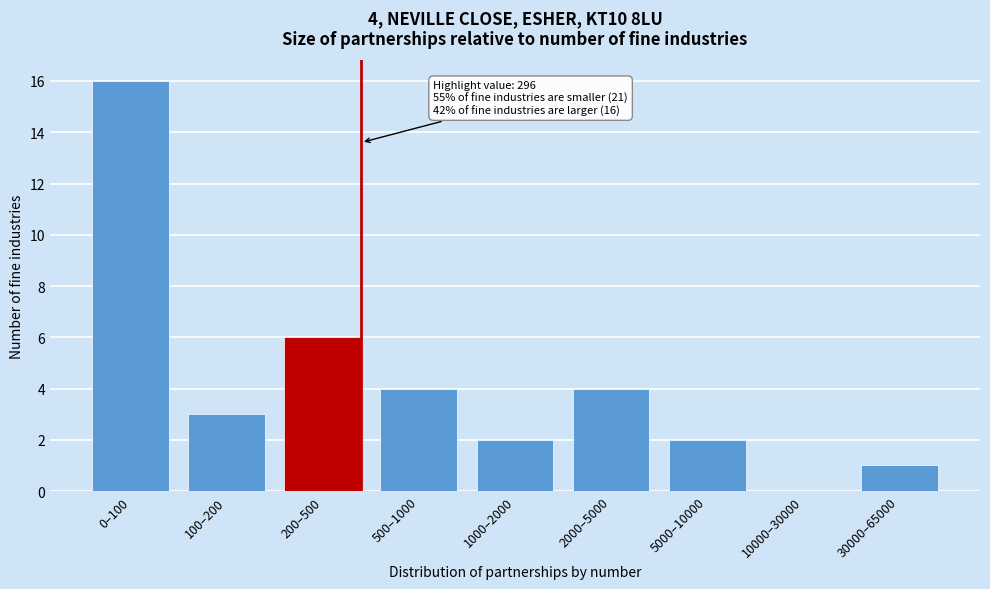

Reading left to right, transcribe all the data shown in this chart.

0–100=16	100–200=3	200–500=6	500–1000=4	1000–2000=2	2000–5000=4	5000–10000=2	10000–30000=0	30000–65000=1